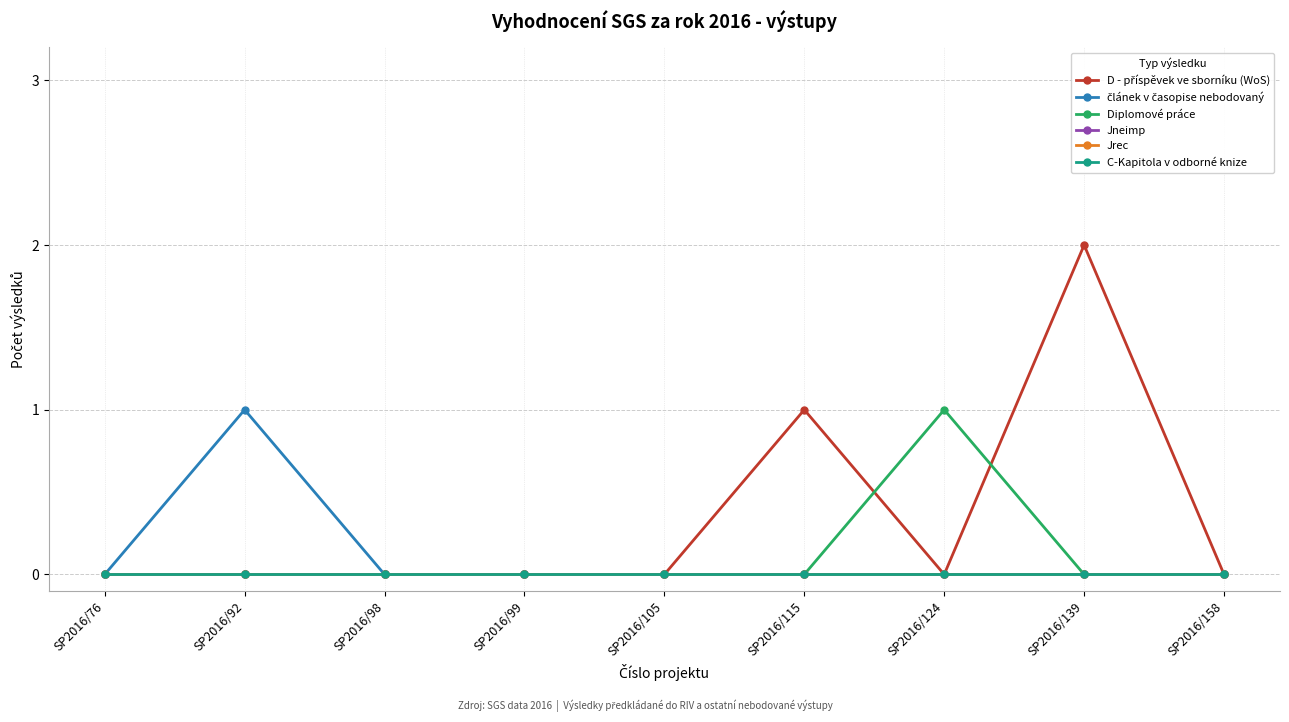

Which series has the widest spread of values?

D - příspěvek ve sborníku (WoS)